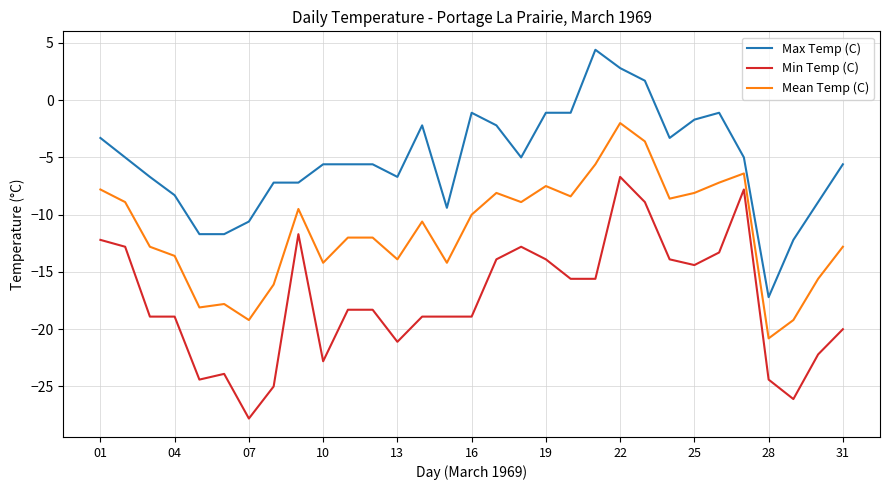

True or false: Min Temp (C) and Mean Temp (C) cross at least once.

False